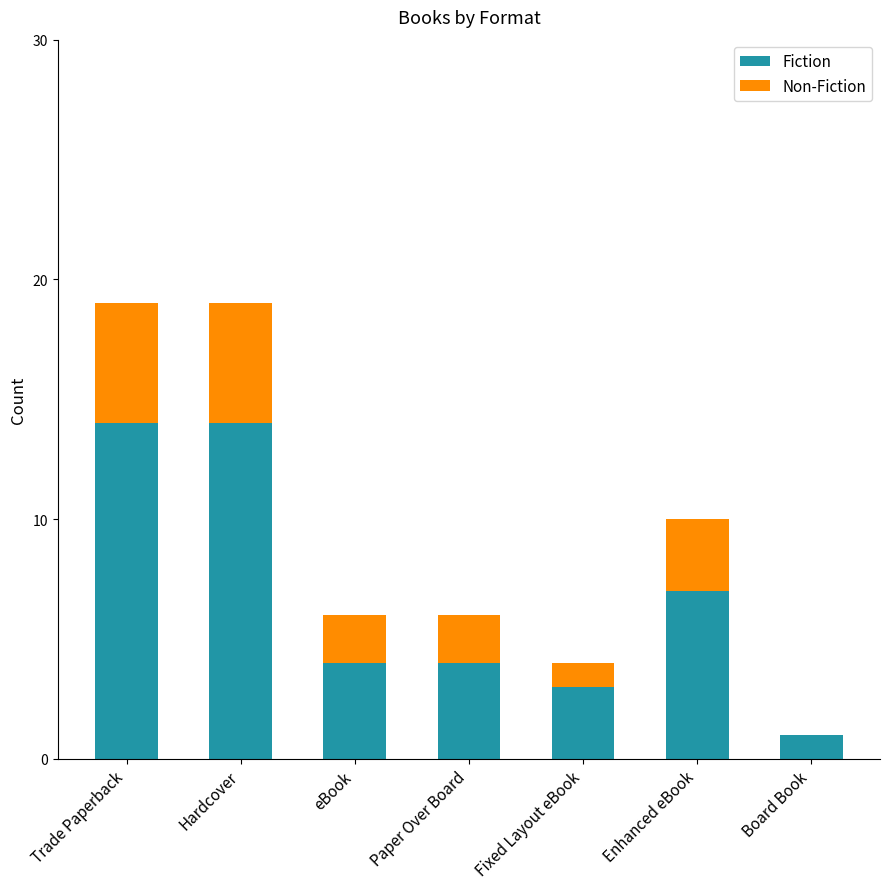

What is the sum of the Fiction values at Hardcover and Enhanced eBook?

21